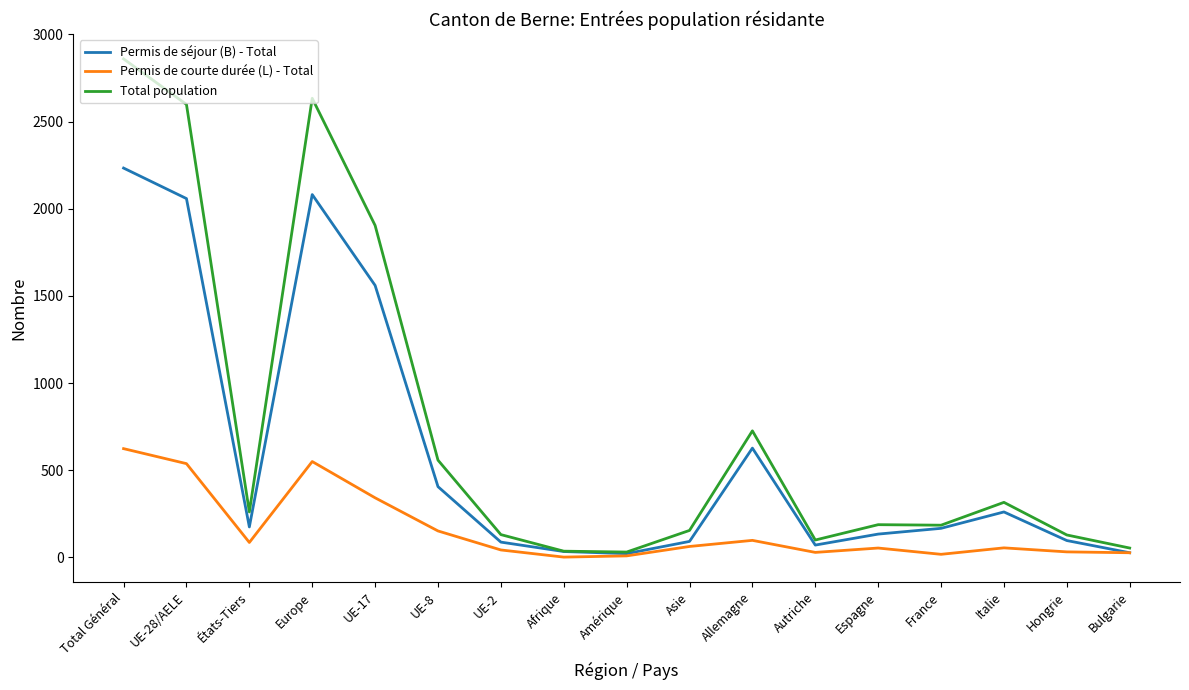

In Permis de séjour (B) - Total, how many points are higher than both neighbors (excluding endpoints)?

3